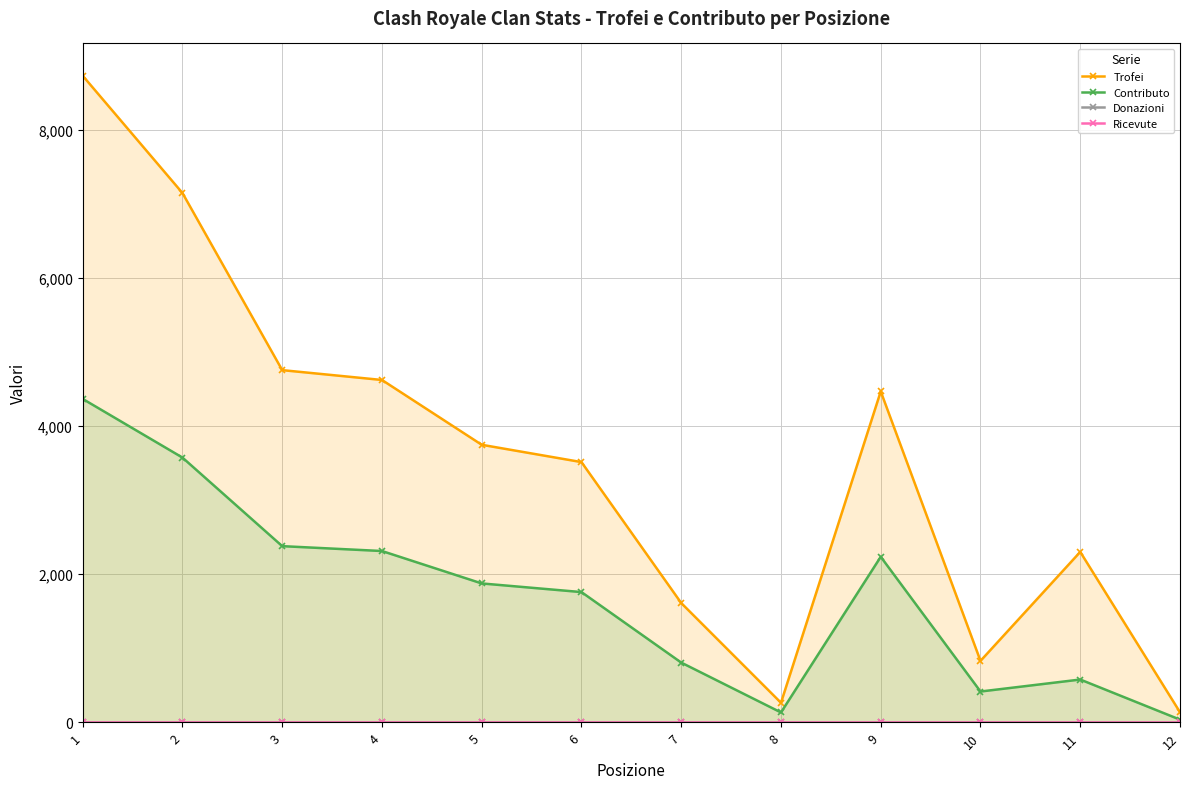

True or false: Ricevute and Contributo intersect in this chart.

False